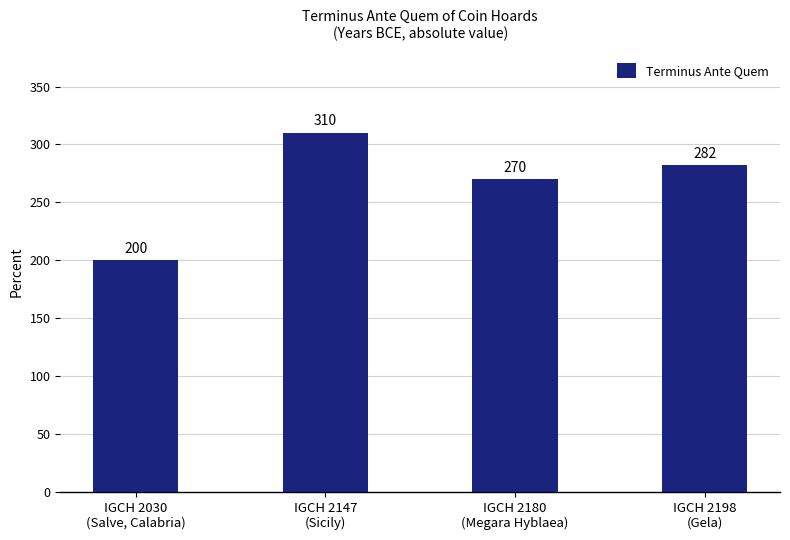

What is the change in value from IGCH 2030
(Salve, Calabria) to IGCH 2180
(Megara Hyblaea)?

+70